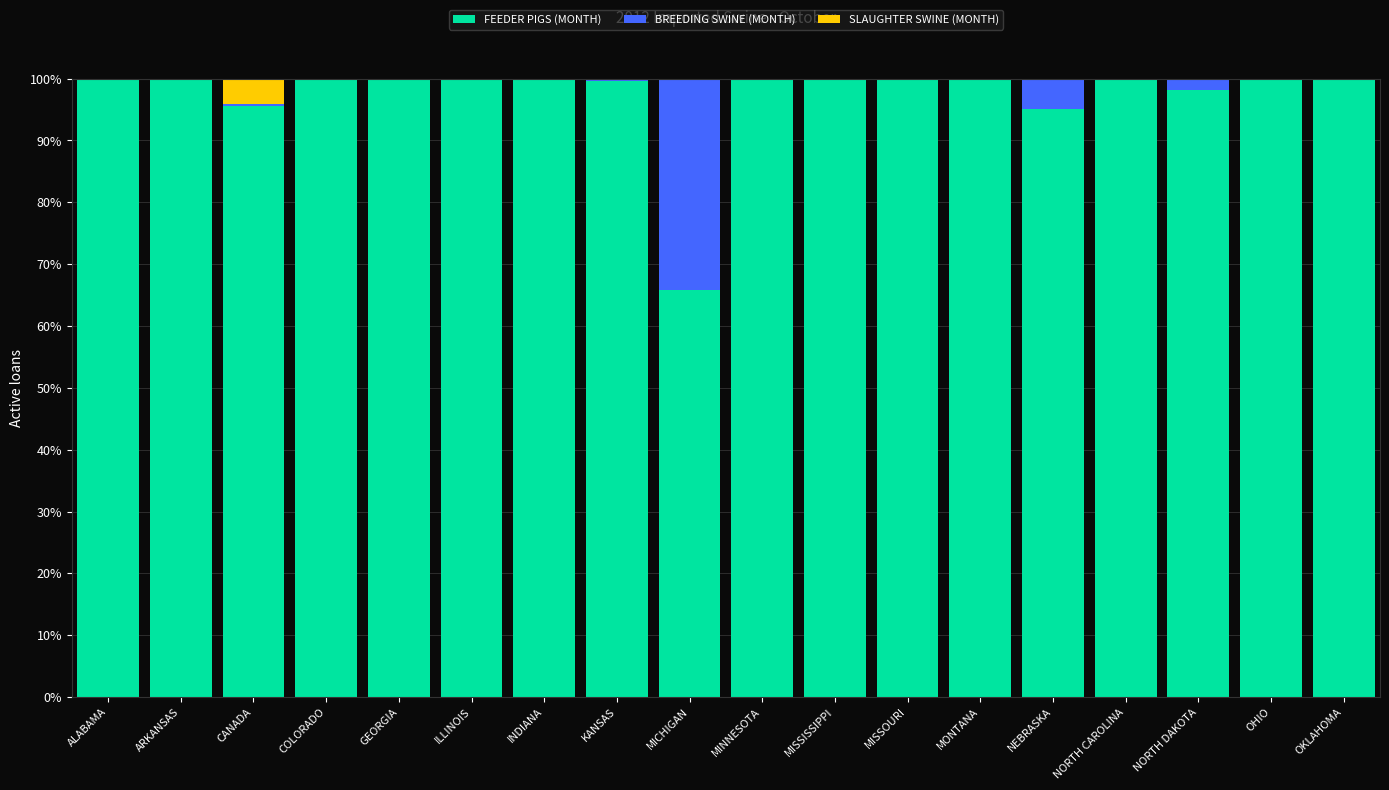

What is the total value across all series at MICHIGAN?

100.0